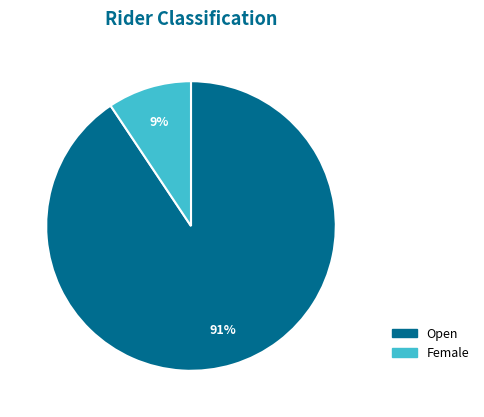

Do Open and Female together represent more than half of the pie?

Yes